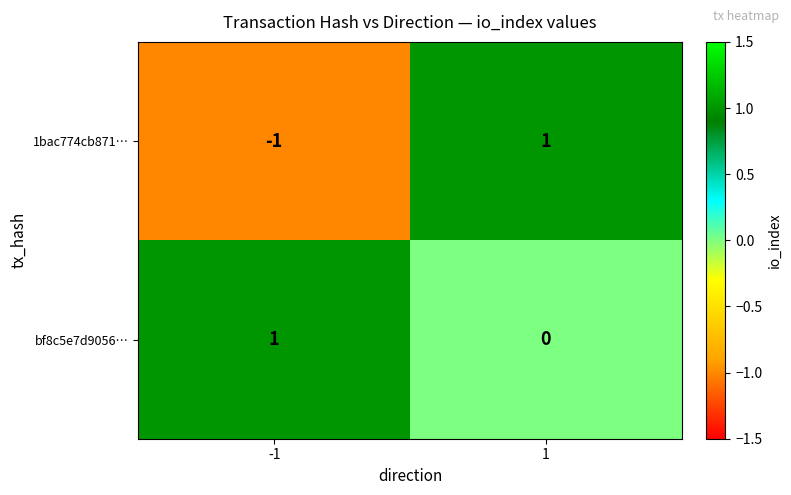

At how many categories does at least one series exceed 0?

2